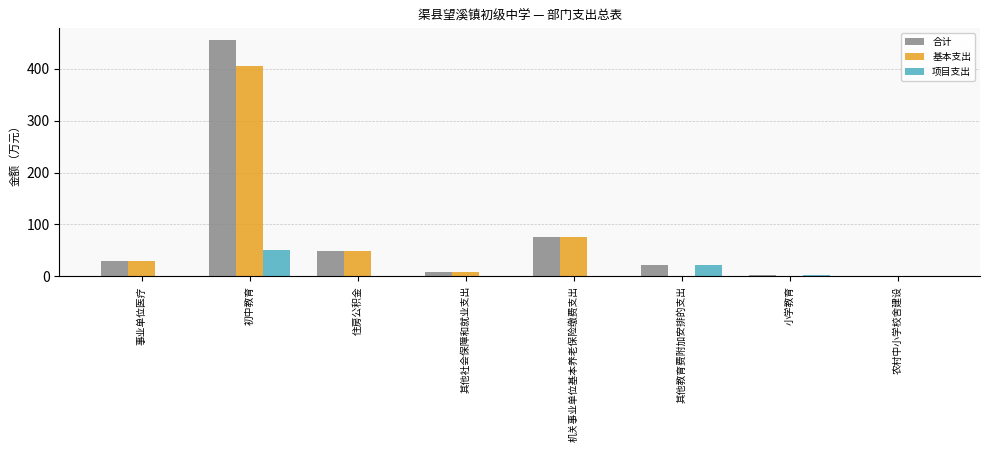

The 基本支出 series shows 0.0 at 小学教育. True or false?

True